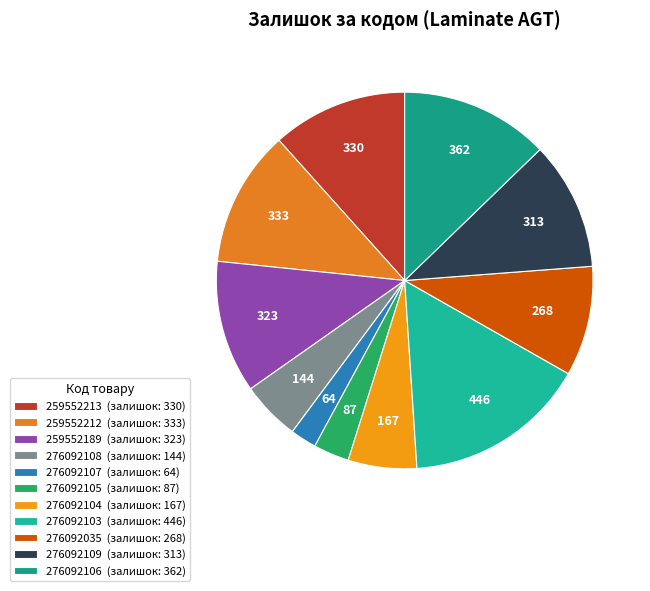

Rank the categories by value from lowest to highest.

Laminate AGT Marco Polo 276092107, Laminate AGT Marco Polo 276092105, Laminate AGT Marco Polo 276092108, Laminate AGT Marco Polo 276092104, Laminate AGT Marco Polo 276092035, Laminate AGT Marco Polo 276092109, Laminate AGT Concept Neo 259552189, Laminate AGT Concept Neo 259552213, Laminate AGT Concept Neo 259552212, Laminate AGT Marco Polo 276092106, Laminate AGT Marco Polo 276092103